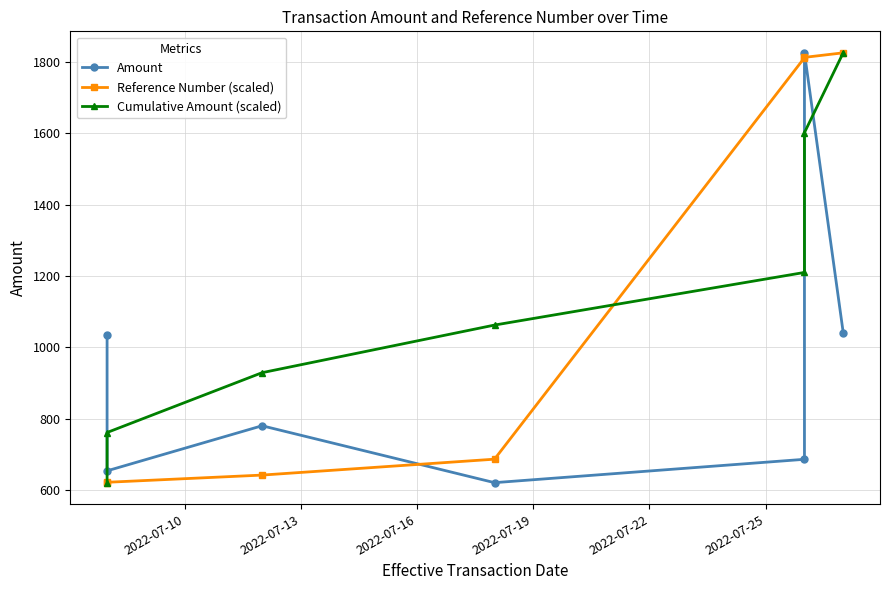

What is the value of the Amount point at the 5th from the left?

687.0